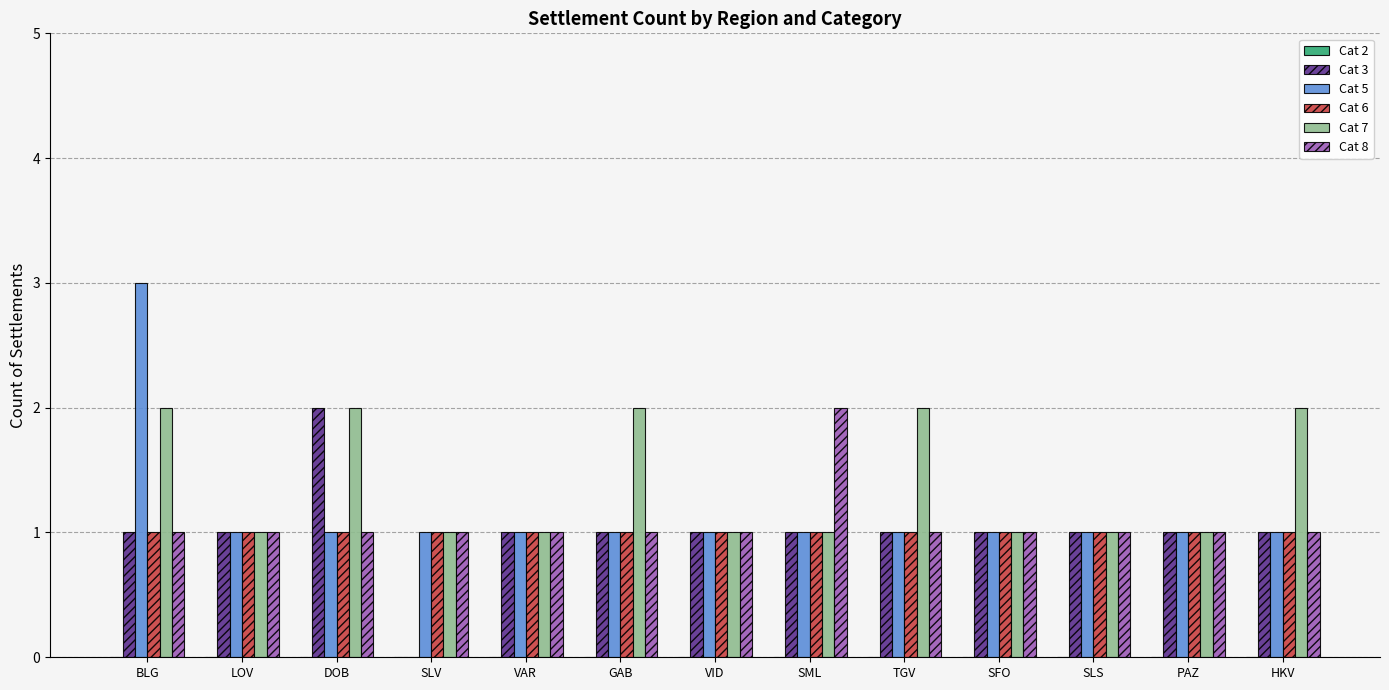

Which series changed the most between VID and TGV?

Cat 7